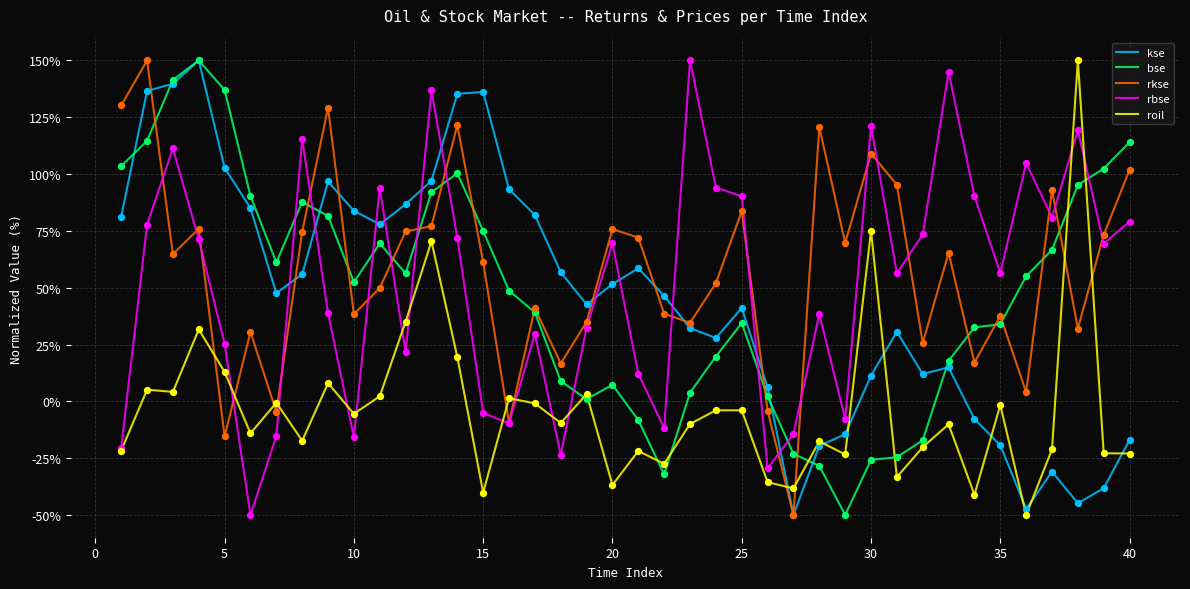

True or false: rbse and roil intersect in this chart.

True